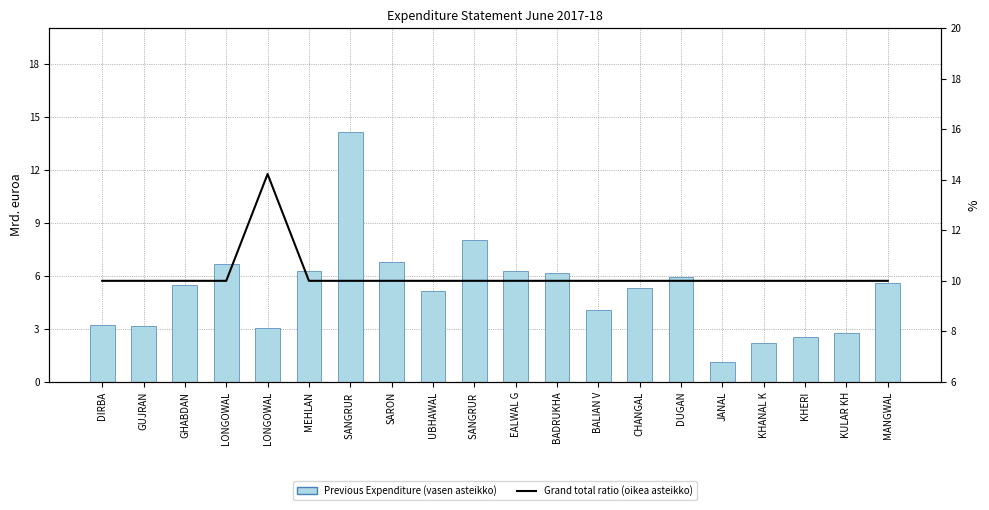

What is the greatest value displayed?

14.2